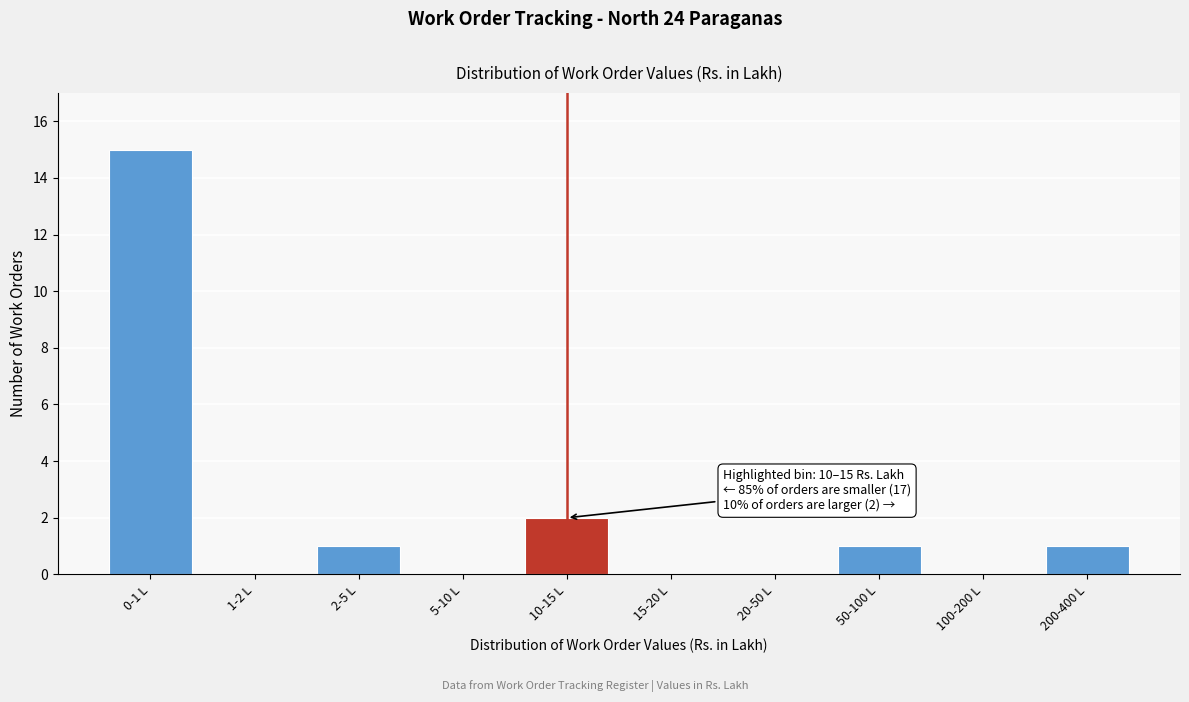

Reading left to right, extract all data points from this chart.

0-1 L=15	1-2 L=0	2-5 L=1	5-10 L=0	10-15 L=2	15-20 L=0	20-50 L=0	50-100 L=1	100-200 L=0	200-400 L=1